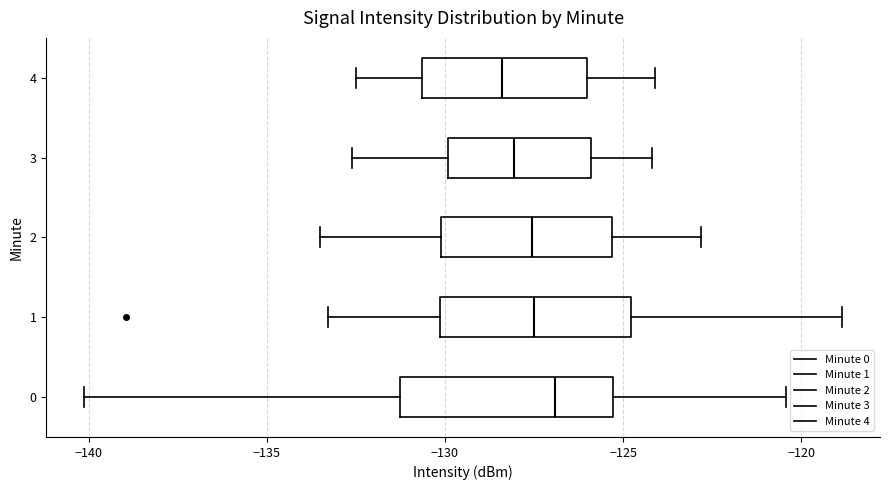

Reading bottom to top, transcribe this box plot: for each box, give where its median line is, the range the box spans, and where its two whiskers end, as read against the x-axis. The values are not printed on the chart, so give them approximately, as read against the axis.

0: median -127.0, box -131.5 to -125.5, whiskers -140.0 to -120.5
1: median -127.5, box -130.0 to -125.0, whiskers -133.5 to -119.0
2: median -127.5, box -130.0 to -125.5, whiskers -133.5 to -123.0
3: median -128.0, box -130.0 to -126.0, whiskers -132.5 to -124.0
4: median -128.5, box -130.5 to -126.0, whiskers -132.5 to -124.0